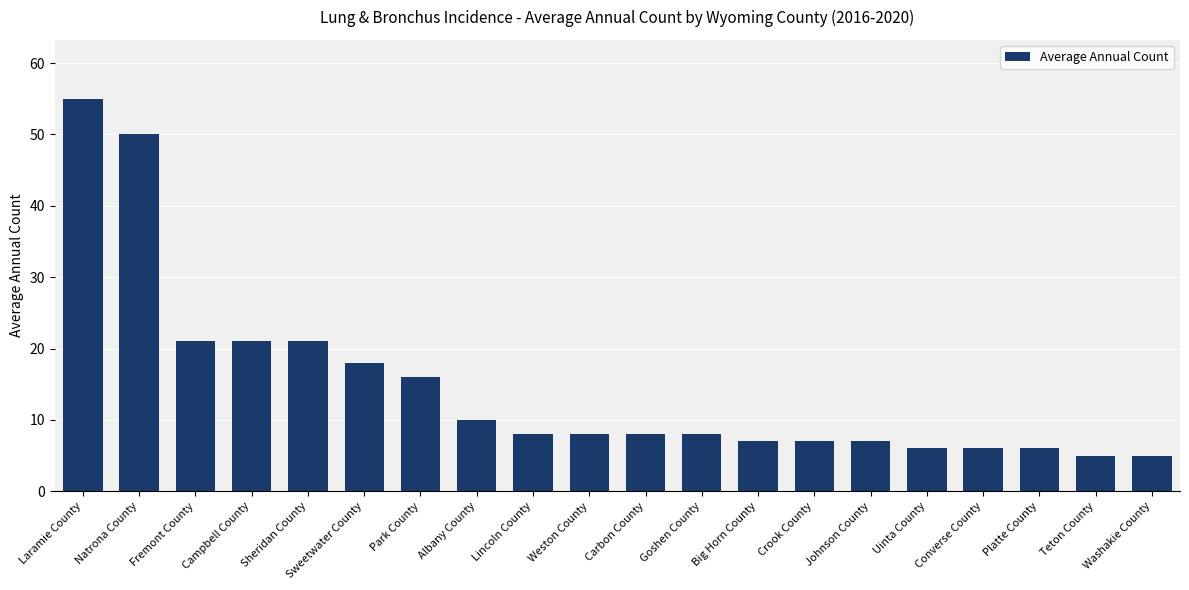

What is the difference between the maximum and minimum values?

50